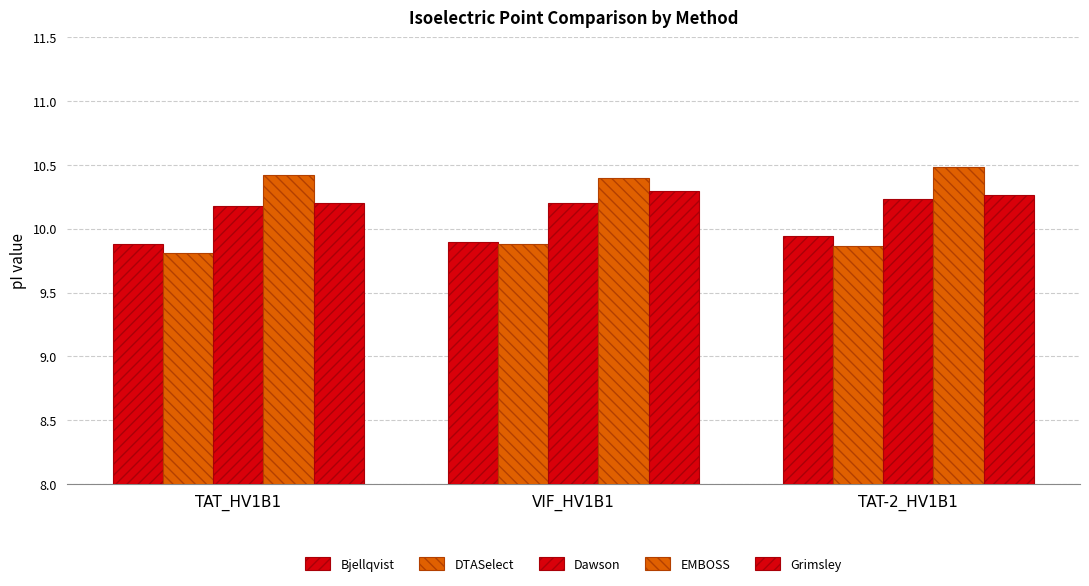

Does the chart contain any negative values?

No